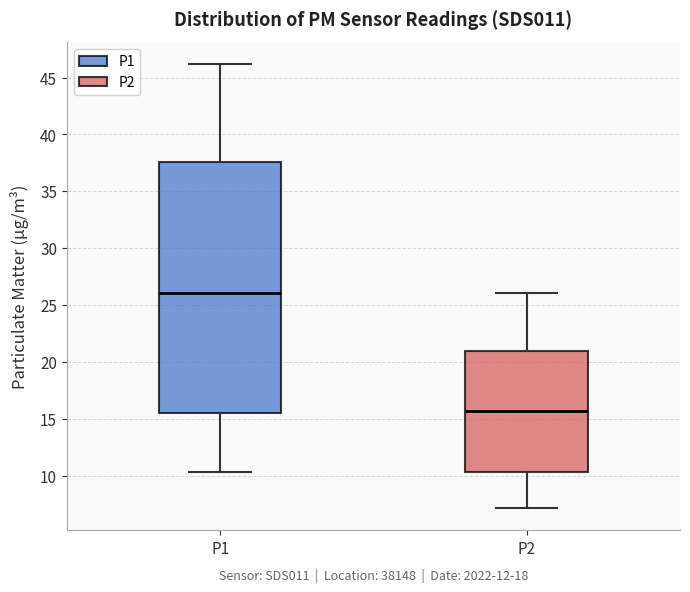

Reading left to right, transcribe this box plot: for each box, give where its median line is, the range the box spans, and where its two whiskers end, as read against the y-axis. The values are not printed on the chart, so give them approximately, as read against the axis.

P1: median 26.0, box 15.5 to 37.5, whiskers 10.5 to 46.0
P2: median 15.5, box 10.5 to 21.0, whiskers 7.0 to 26.0